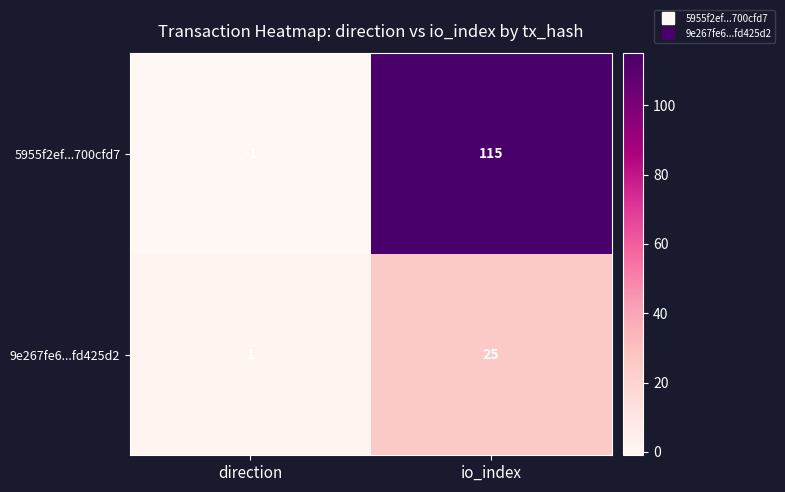

Which series has the largest range (max minus min)?

5955f2ef...700cfd7